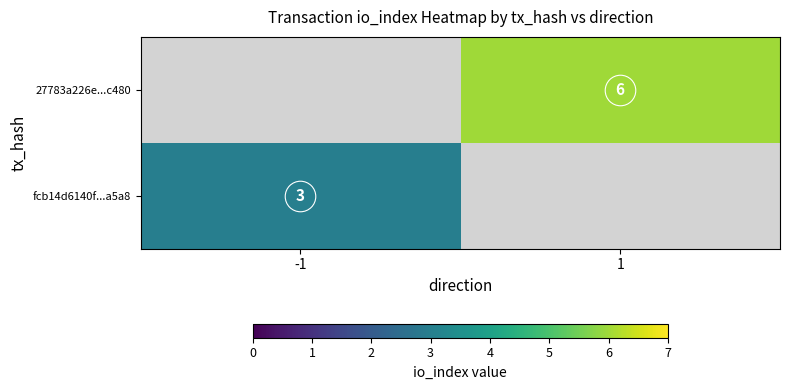

Is it true that fcb14d6140f...a5a8 equals 3.0 at -1?

True